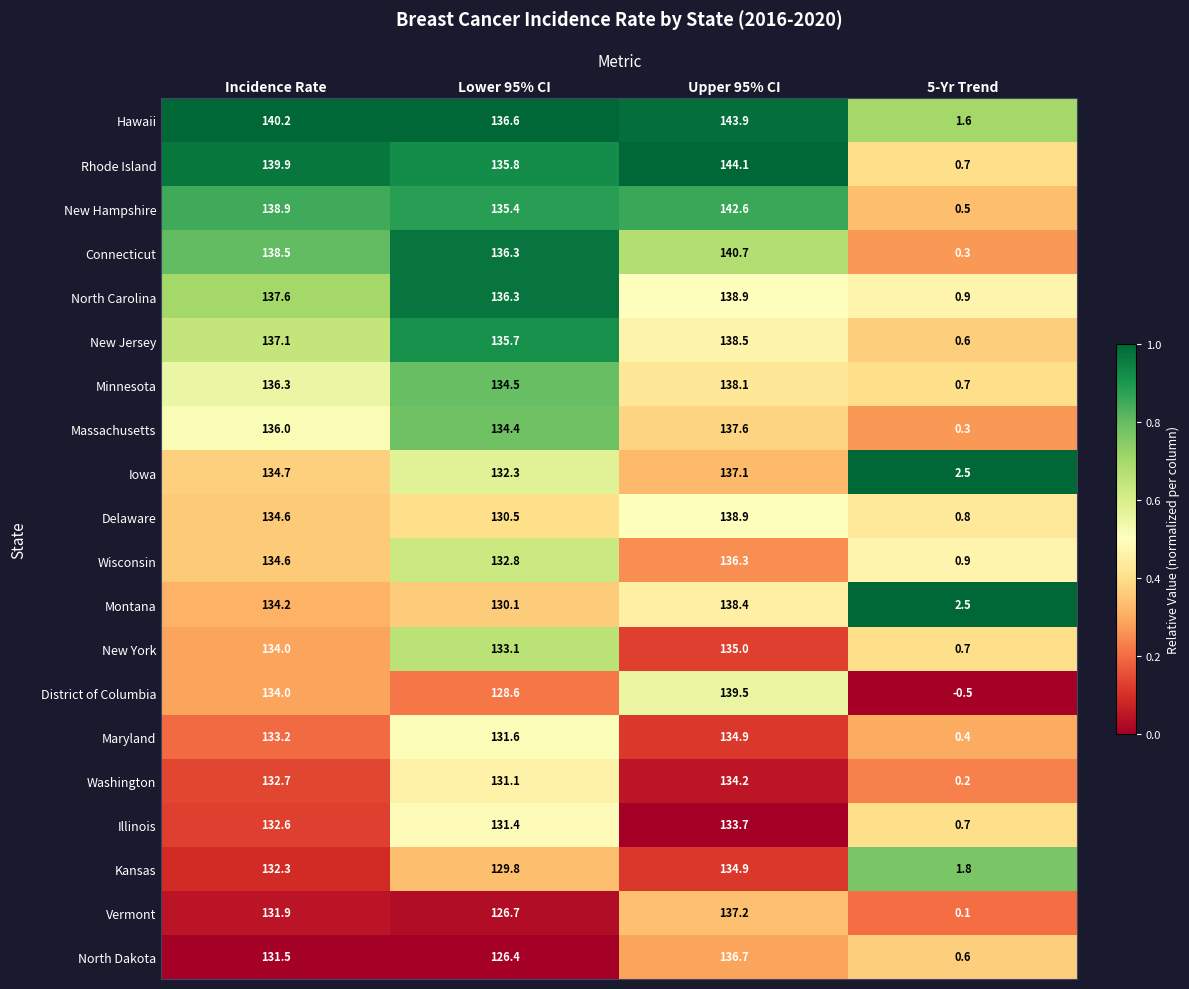

The North Dakota series shows 136.7 at Upper 95% CI. True or false?

True